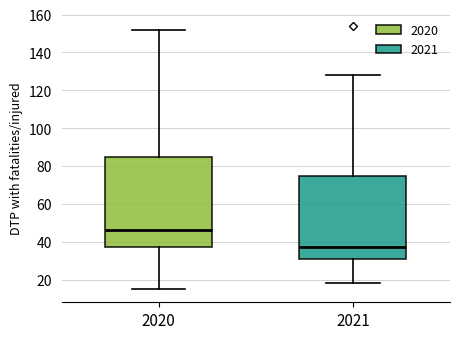

Which box is the tallest, from its lower edge to its upper edge?

2020